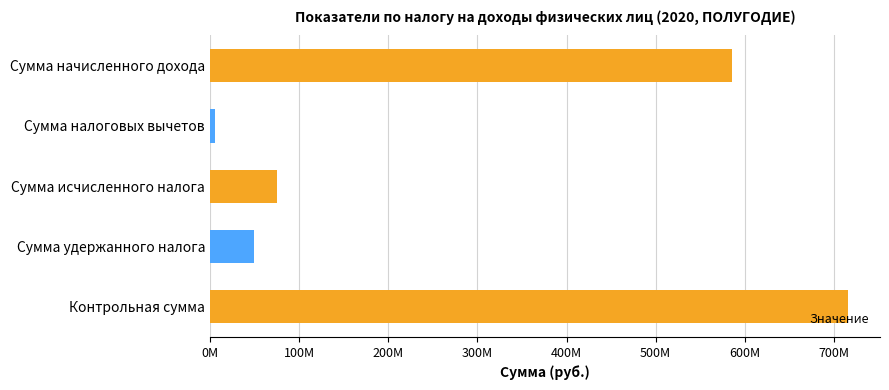

What is the average value?

286332682.3